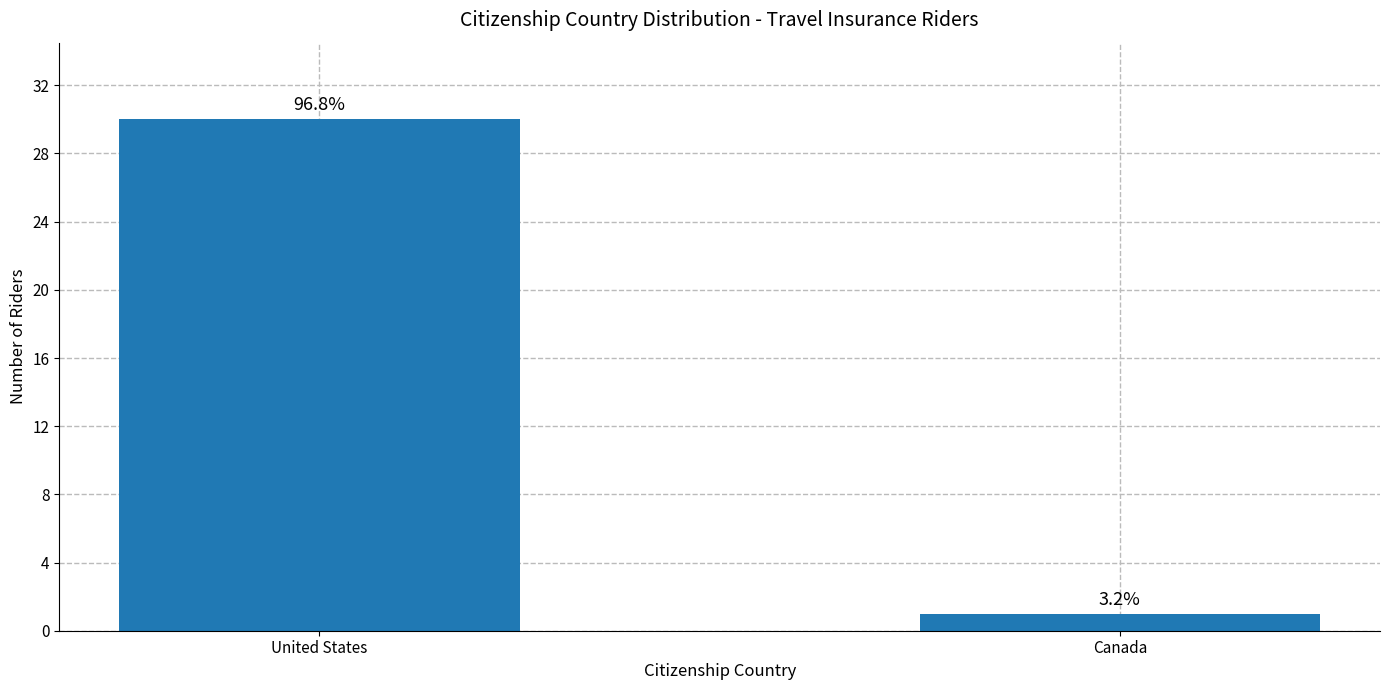

What is the value of the 2nd bar from the left?

1